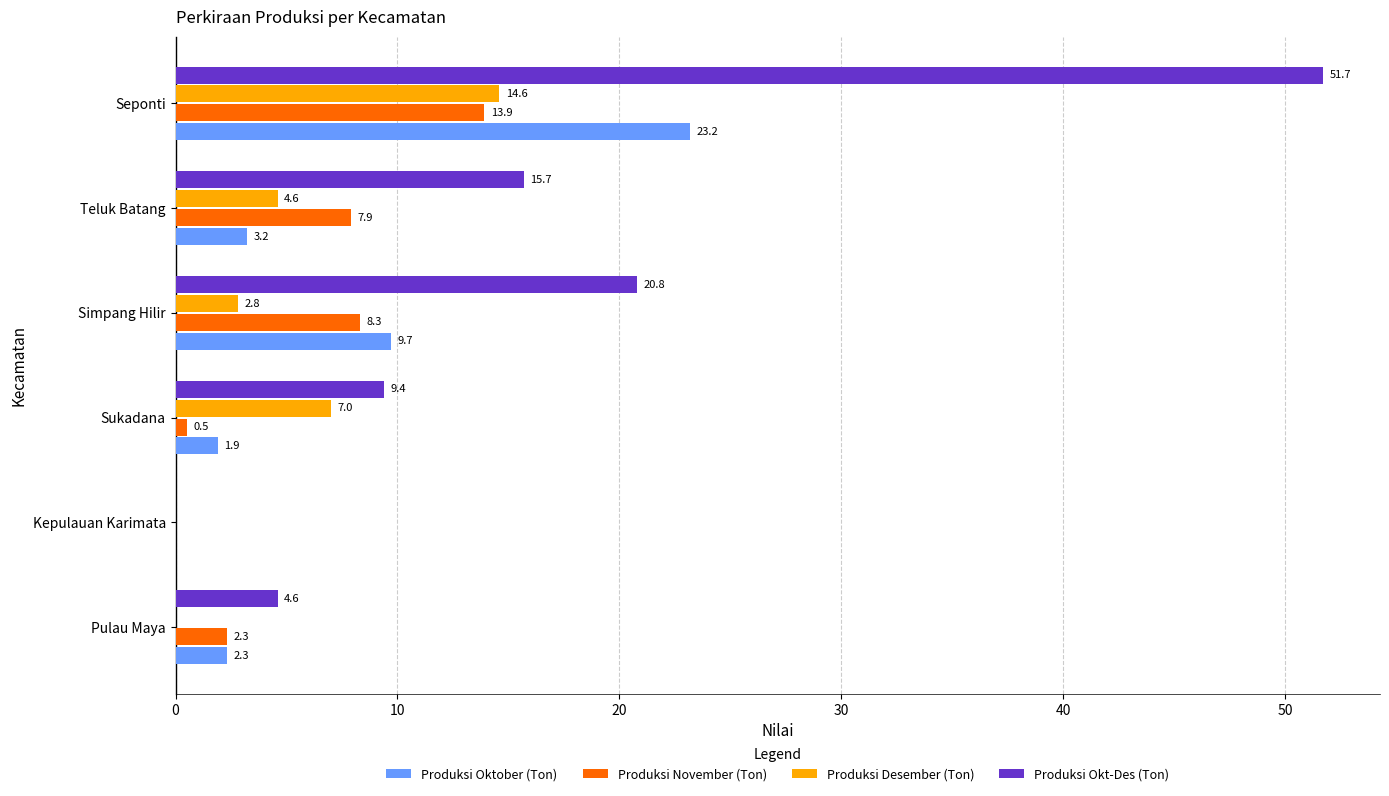

At which label is Produksi Desember (Ton) closest to 7?

Sukadana